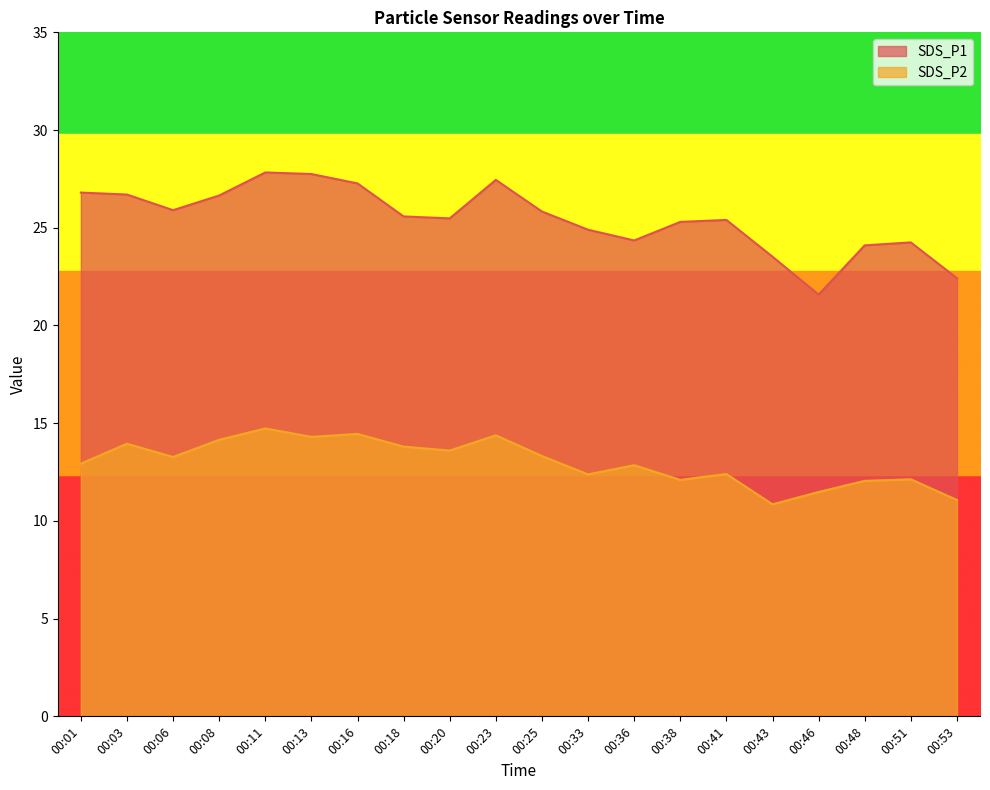

How many lines are shown in the chart?

2